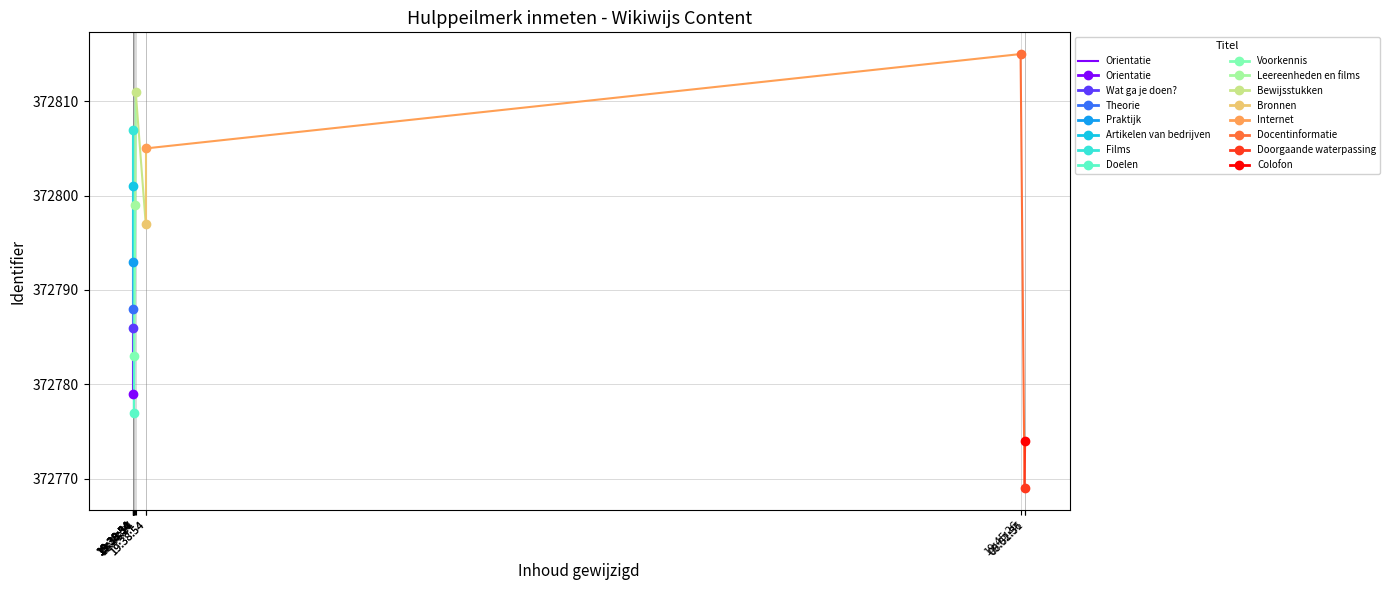

The value at 19:38:54 is 226848. True or false?

False